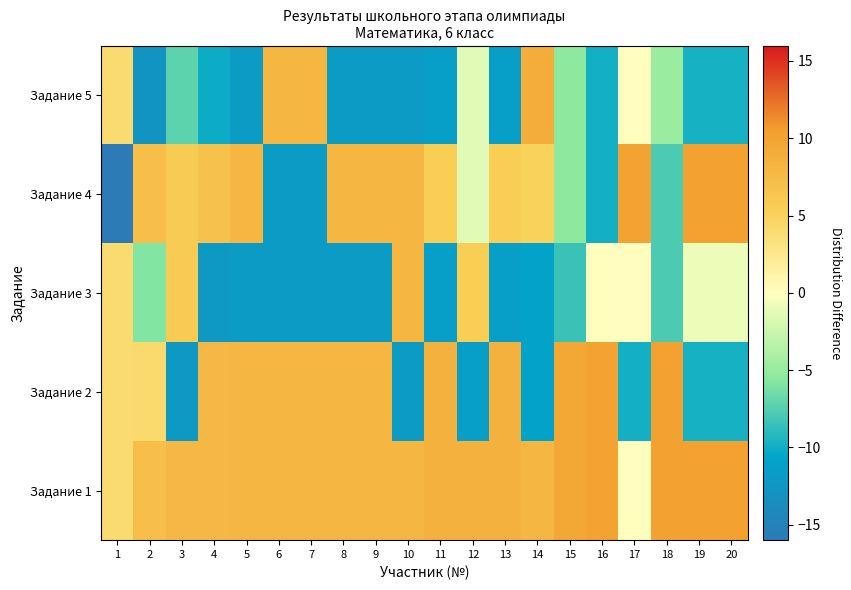

Reading left to right, extract all data points from this chart.

Задание 1: 1=4.0	2=7.2	3=7.8	4=7.8	5=8.0	6=8.0	7=8.0	8=8.0	9=8.0	10=8.0	11=8.6	12=8.6	13=8.6	14=8.0	15=9.6	16=10.0	17=0.0	18=10.2	19=10.2	20=10.2
Задание 2: 1=4.0	2=4.2	3=-12.2	4=7.8	5=8.0	6=8.0	7=8.0	8=8.0	9=8.0	10=-12.0	11=8.6	12=-11.4	13=8.6	14=-11.0	15=9.6	16=10.0	17=-10.0	18=10.2	19=-9.8	20=-9.8
Задание 3: 1=4.0	2=-5.8	3=5.8	4=-12.2	5=-12.0	6=-12.0	7=-12.0	8=-12.0	9=-12.0	10=8.0	11=-11.4	12=5.6	13=-11.4	14=-11.0	15=-8.4	16=0.0	17=0.0	18=-7.8	19=-0.8	20=-0.8
Задание 4: 1=-16.0	2=7.2	3=5.8	4=6.8	5=8.0	6=-12.0	7=-12.0	8=8.0	9=8.0	10=8.0	11=5.6	12=-1.4	13=5.6	14=5.0	15=-5.4	16=-10.0	17=10.0	18=-7.8	19=10.2	20=10.2
Задание 5: 1=4.0	2=-12.8	3=-7.2	4=-10.2	5=-12.0	6=8.0	7=8.0	8=-12.0	9=-12.0	10=-12.0	11=-11.4	12=-1.4	13=-11.4	14=9.0	15=-5.4	16=-10.0	17=0.0	18=-4.8	19=-9.8	20=-9.8